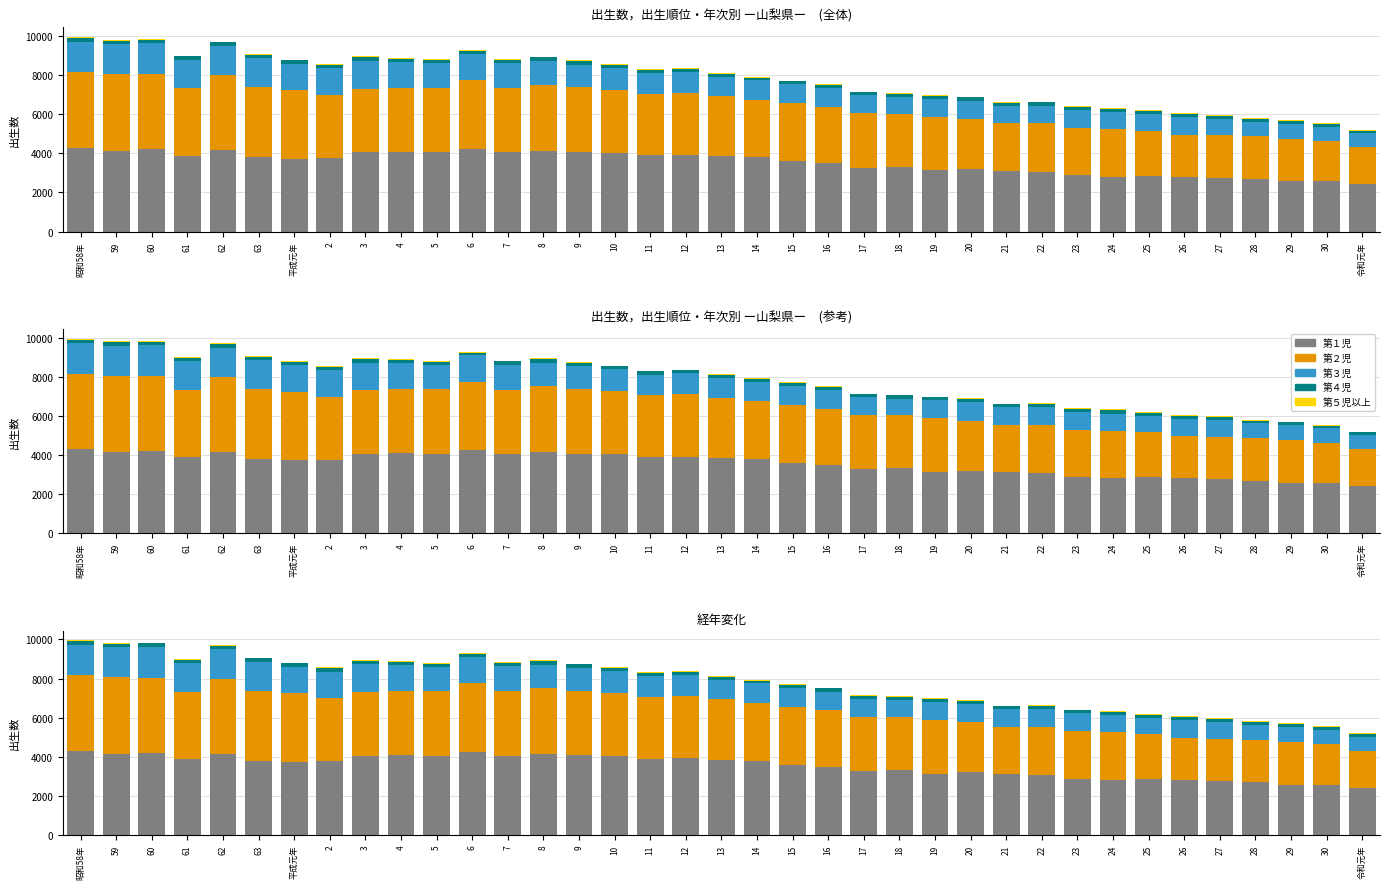

What position from the left is 61?

4